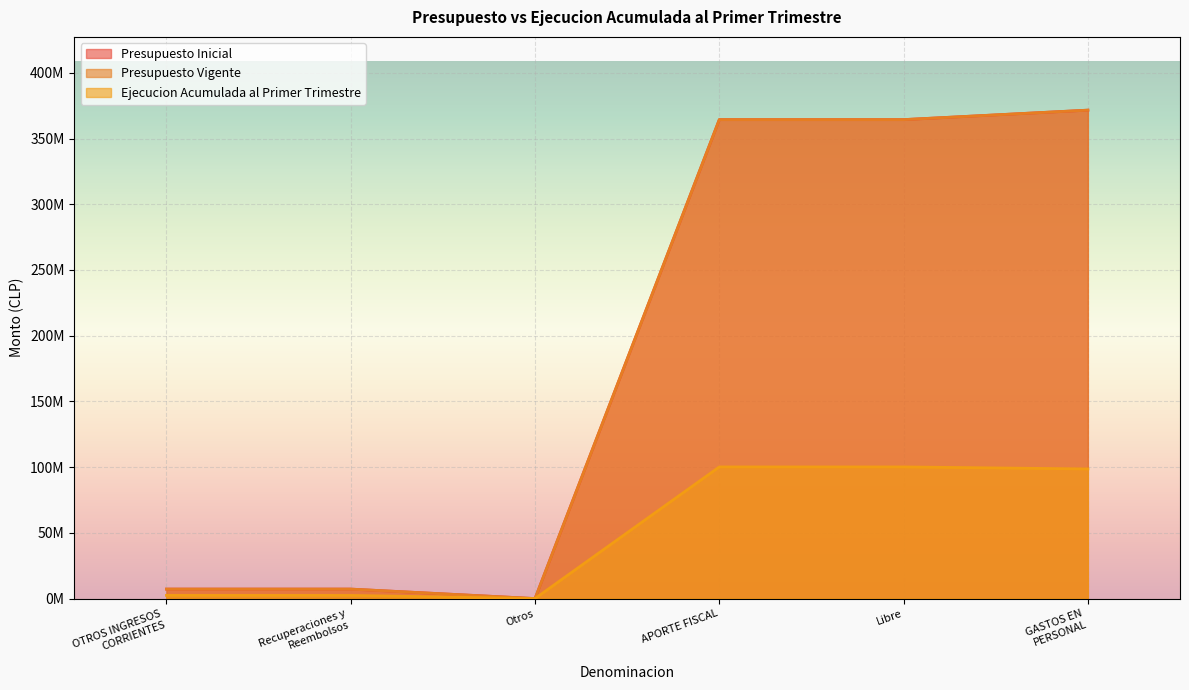

True or false: Presupuesto Vigente has more than 0 interior local peaks.

False